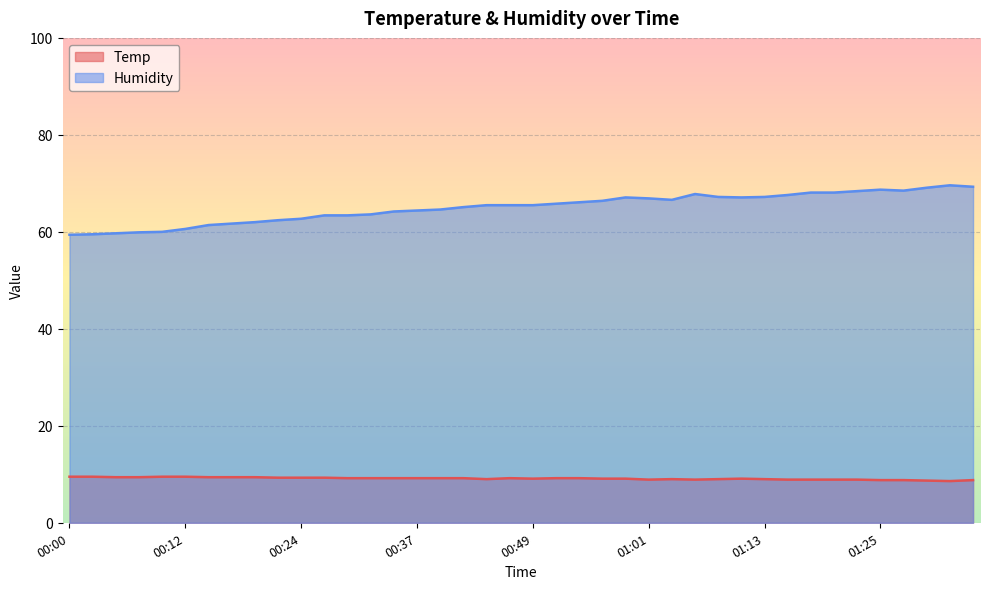

Does the chart display data point markers on the line(s)?

No